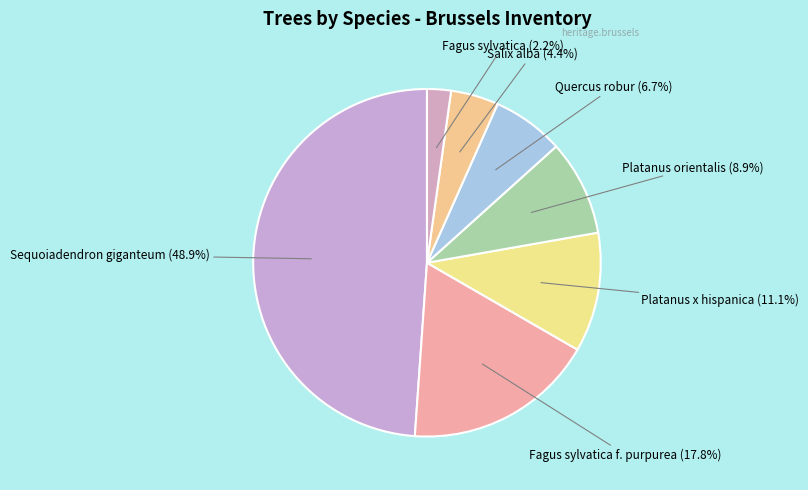

How many segments does this pie chart have?

7